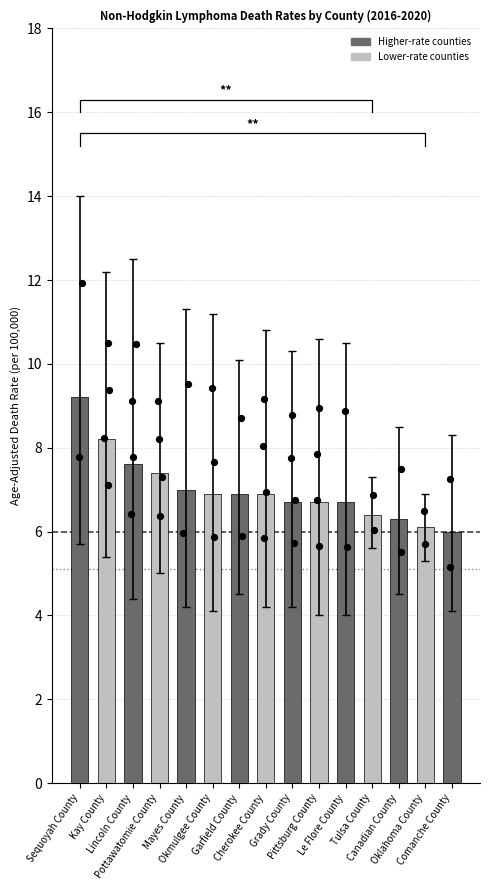

Which has a higher value, Pittsburg County or Okmulgee County?

Okmulgee County